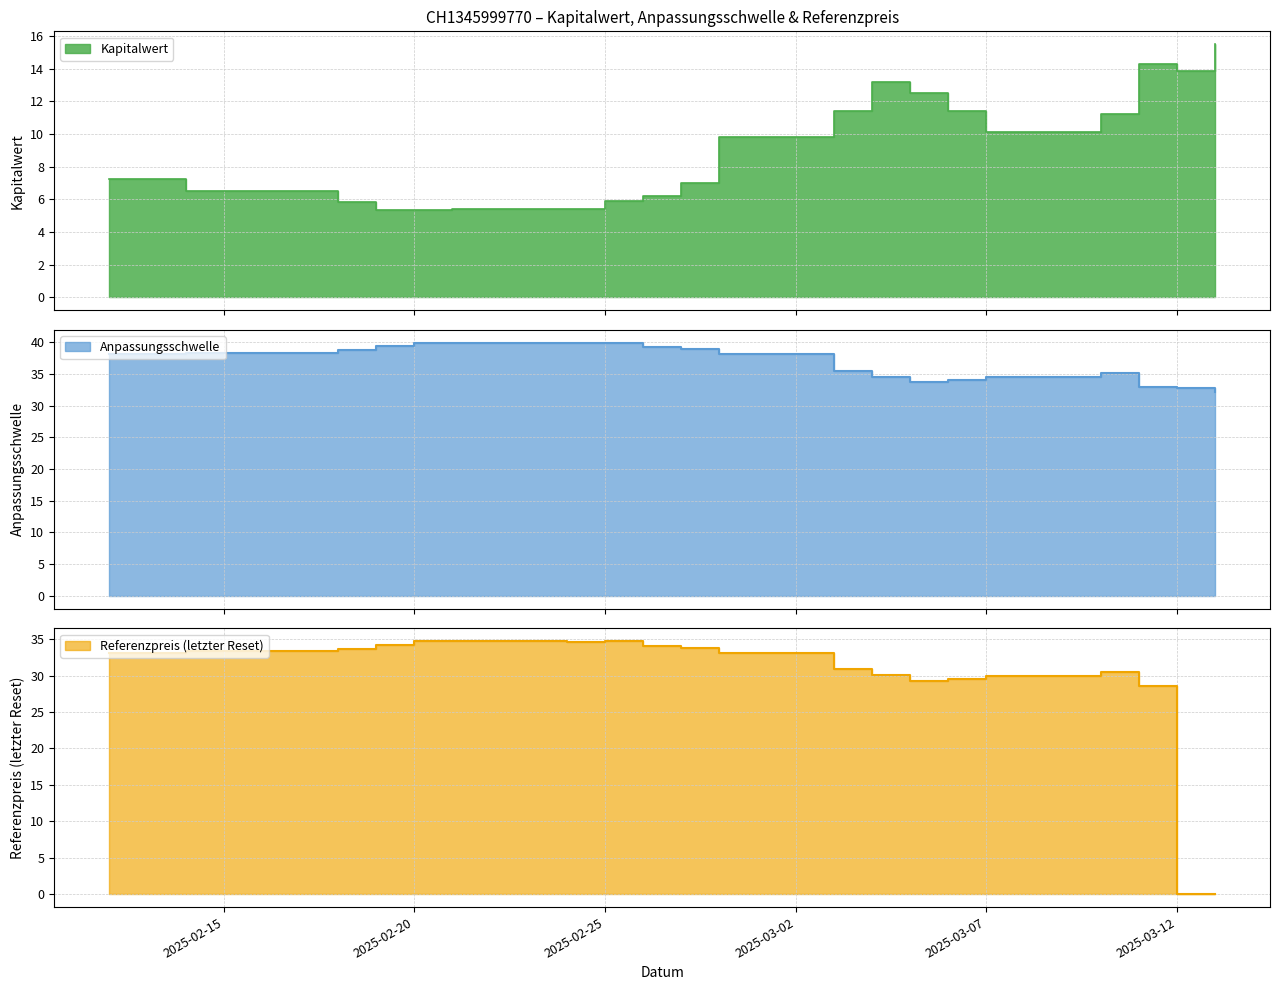

Between which two adjacent categories do Referenzpreis and Kapitalwert first intersect?

2025-03-12 and 2025-03-11